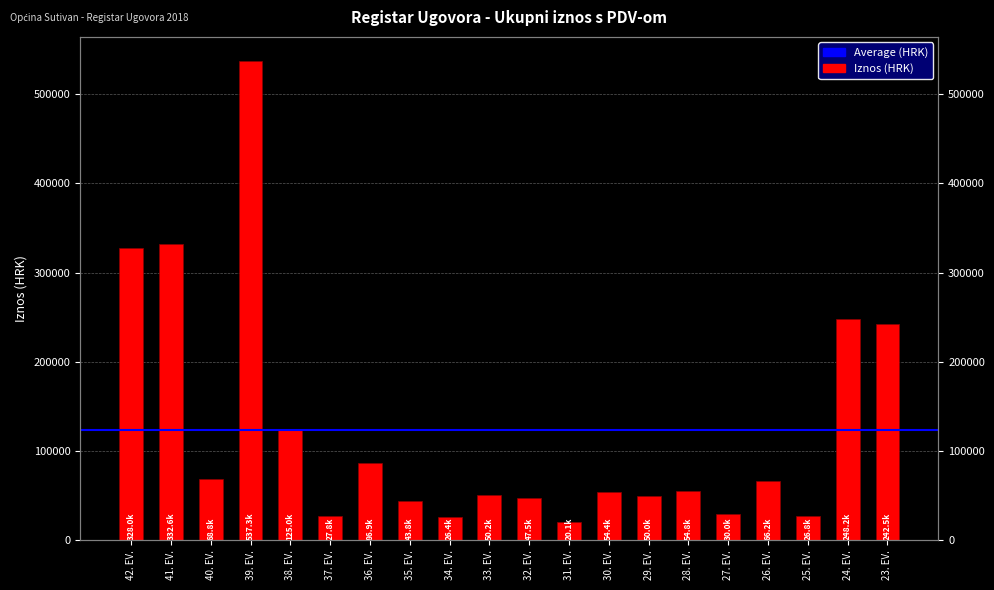

How many bars are there in total?

20